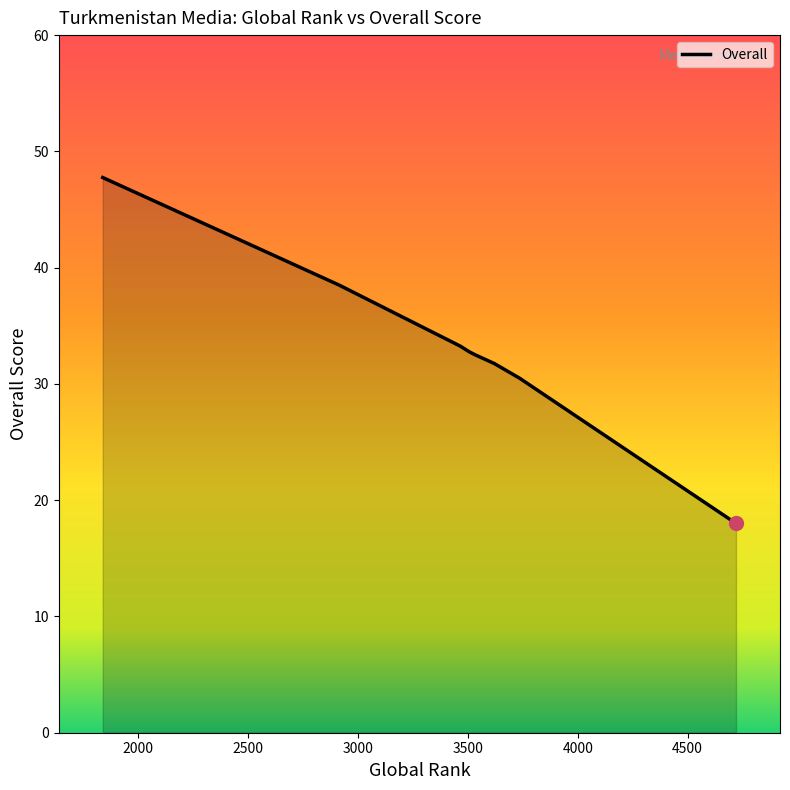

What is the sum of all values?

265.0